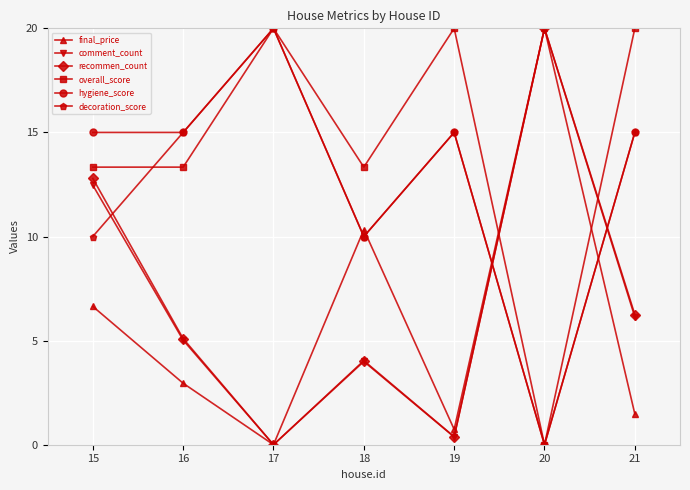

The value of overall_score at 17 is 20.0. True or false?

True